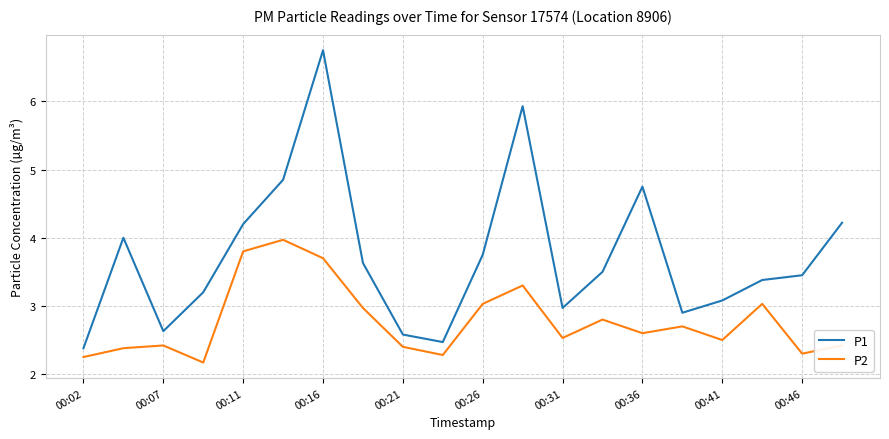

Which series has the largest total across all categories?

P1